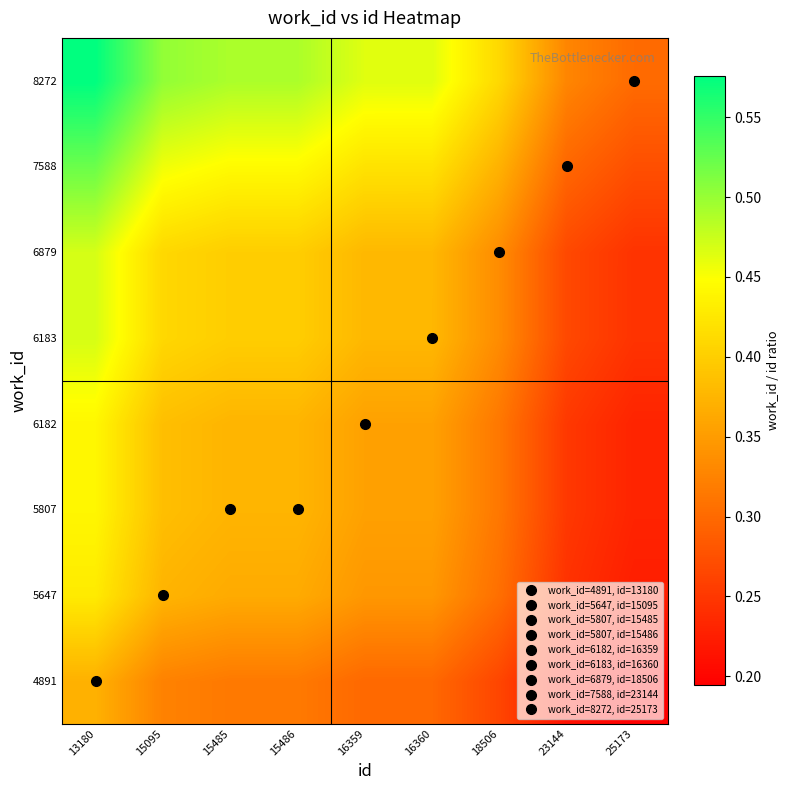

Between 15485 and 23144, which is larger?

15485